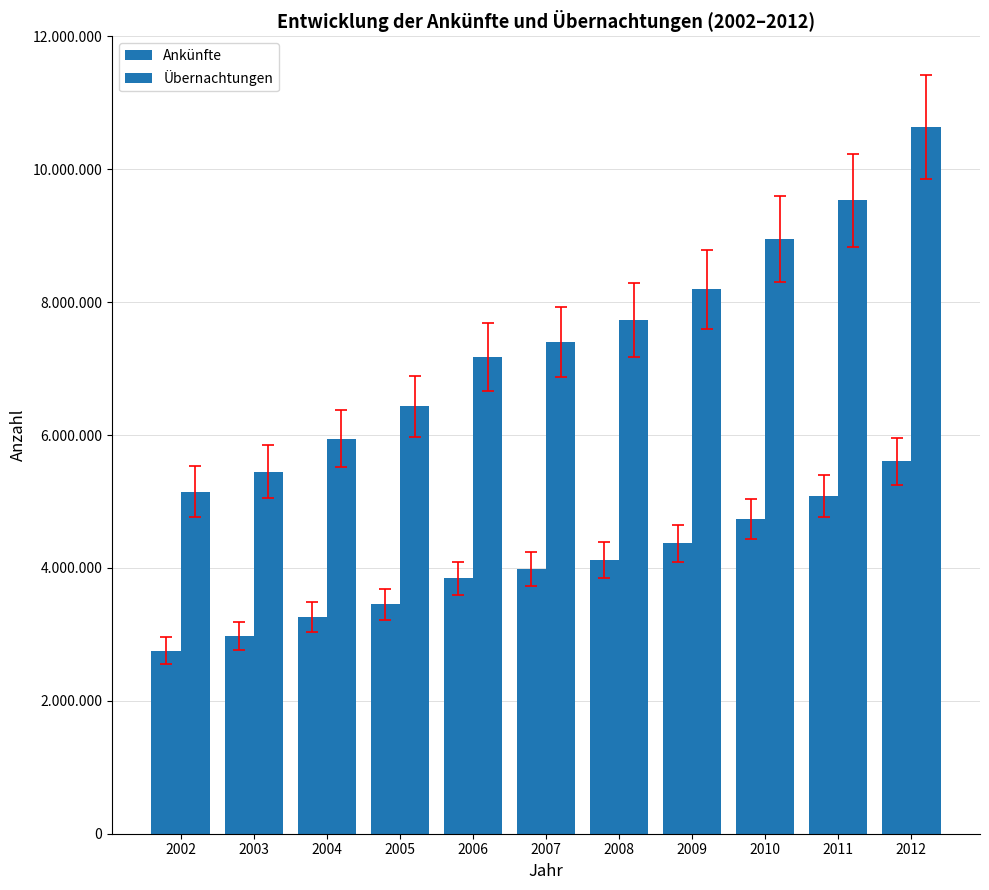

What is the value of the Übernachtungen bar at the 2nd from the left?

5444959